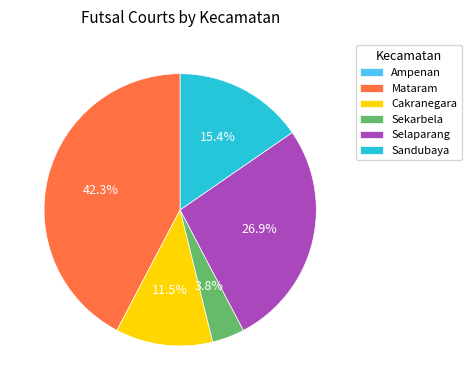

To the nearest percent, what is the difference between the largest and smallest slice percentages?

42%